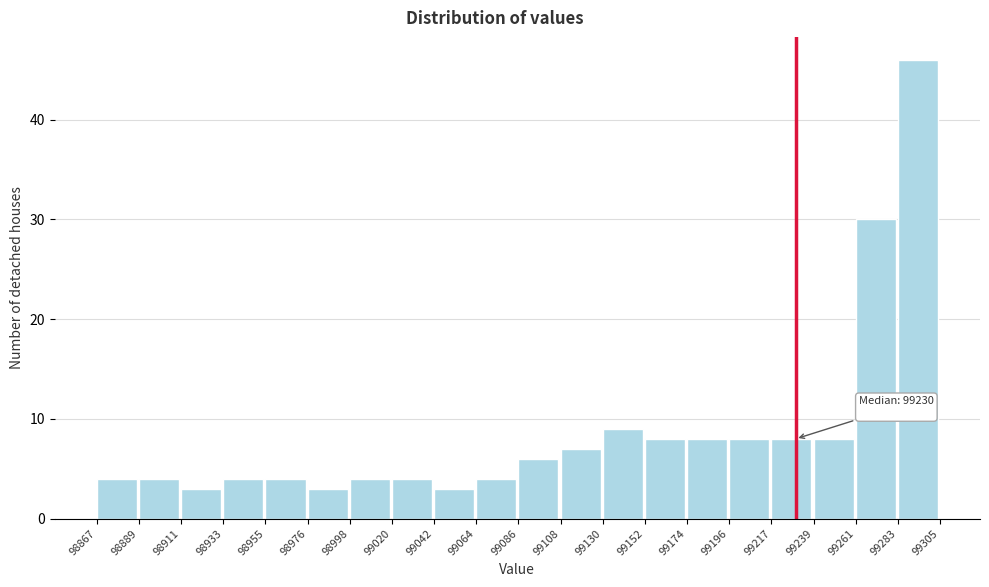

Over which range of the x-axis is the bar tallest?

99283 to 99305